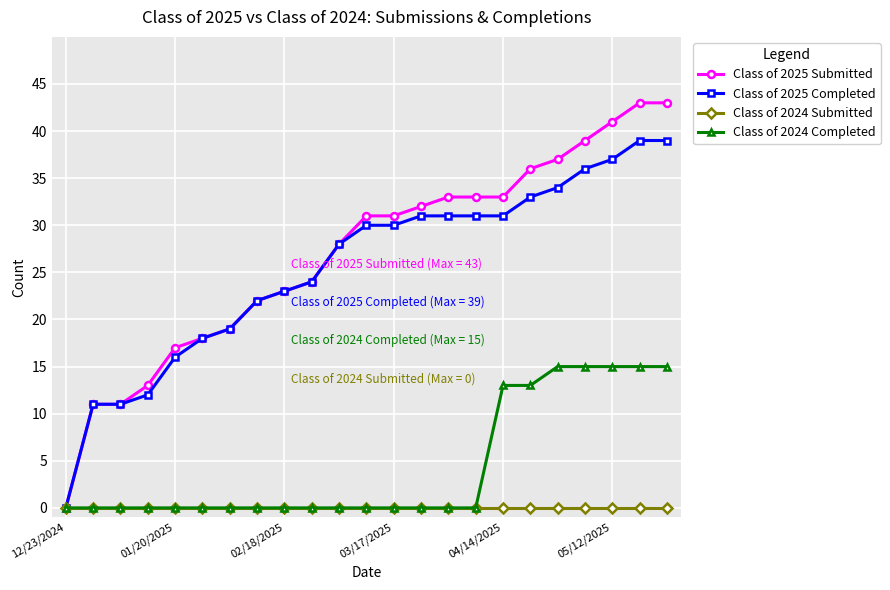

What is the value of the Class of 2025 Completed point at the 2nd from the left?

11